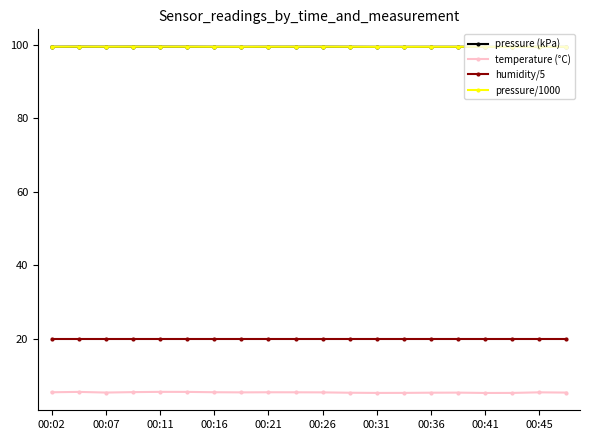

At how many categories does at least one series exceed 34?

20